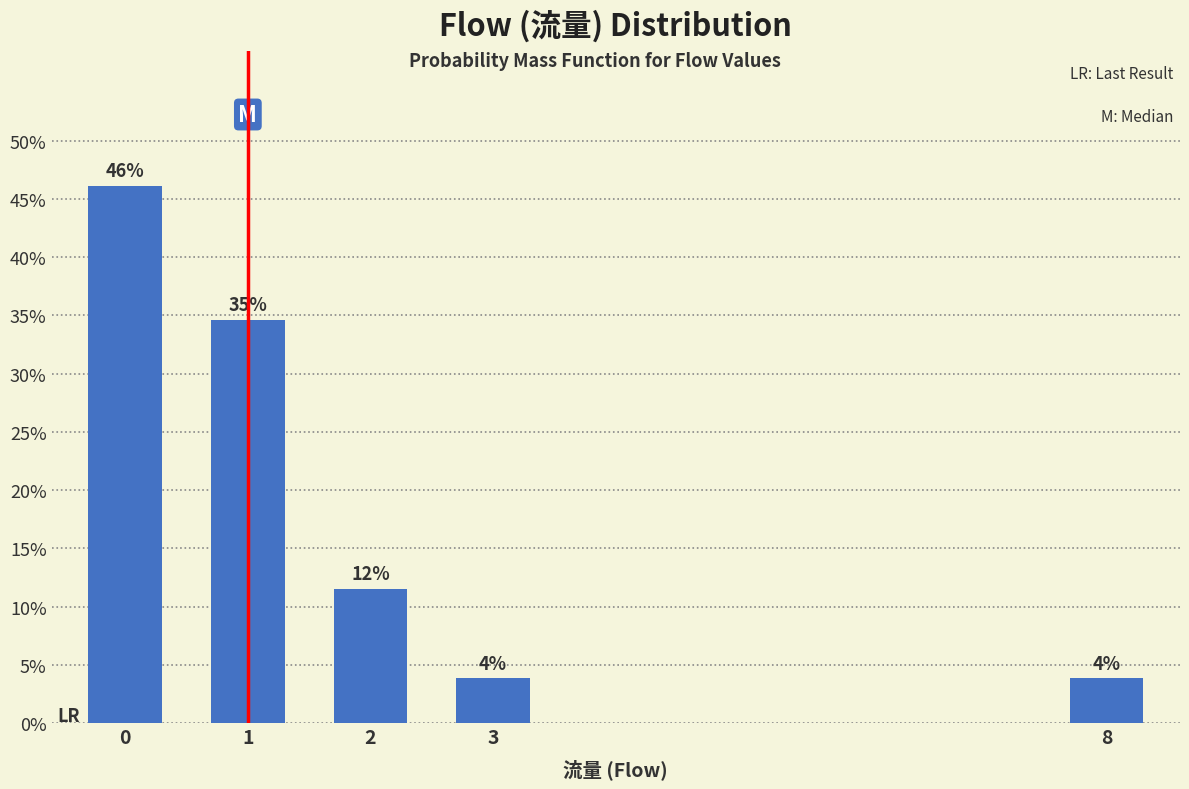

Does the chart contain any negative values?

No